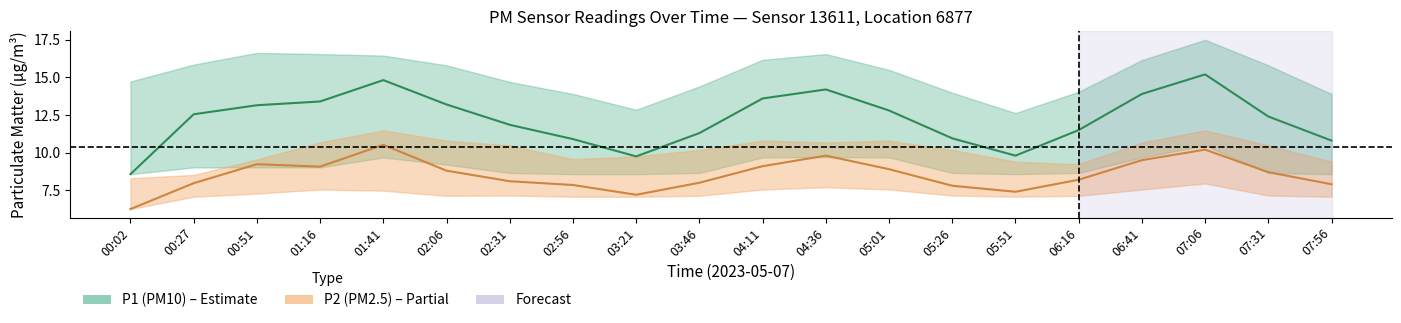

What is the sum of the P2 values at 04:36 and 07:56?

17.7